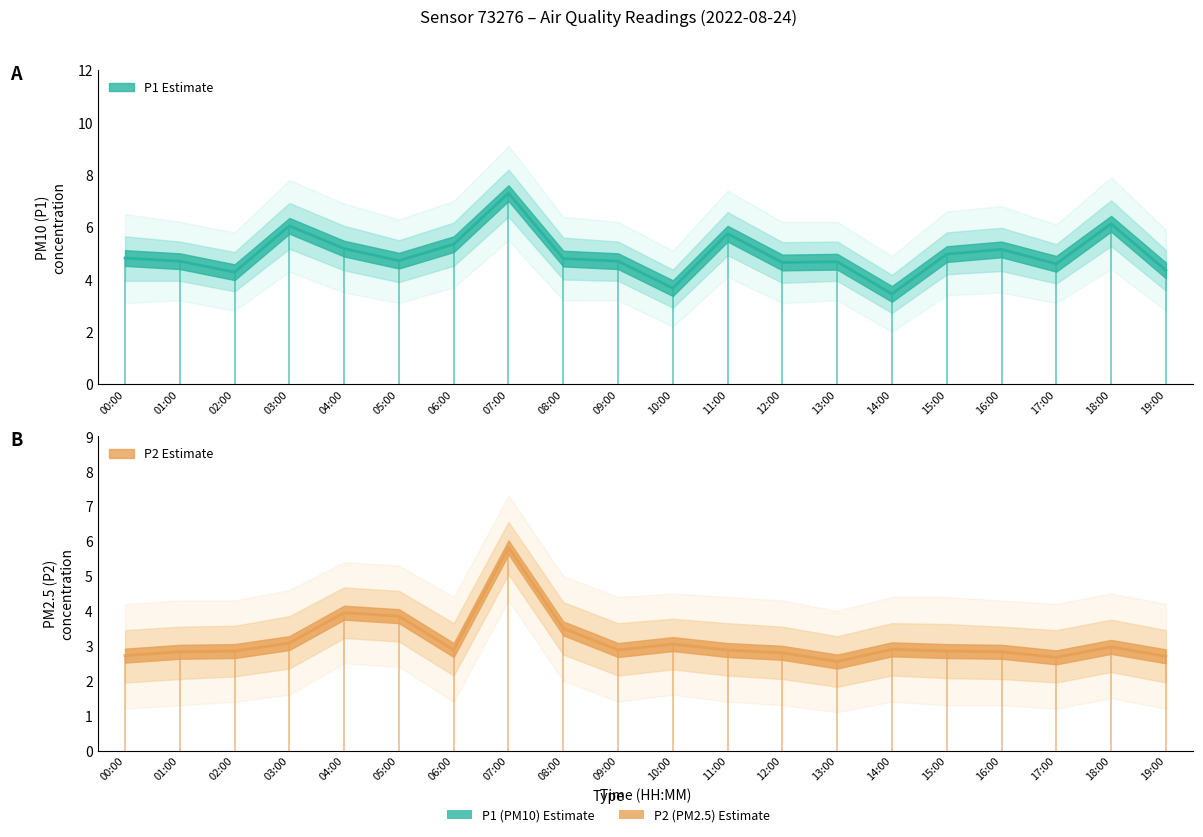

Reading right to left, extract all data points from this chart.

P1: 19:00=4.3	18:00=6.1	17:00=4.6	16:00=5.2	15:00=5.0	14:00=3.5	13:00=4.7	12:00=4.7	11:00=5.8	10:00=3.7	09:00=4.7	08:00=4.8	07:00=7.3	06:00=5.3	05:00=4.7	04:00=5.2	03:00=6.0	02:00=4.3	01:00=4.7	00:00=4.8
P2: 19:00=2.7	18:00=3.0	17:00=2.7	16:00=2.8	15:00=2.9	14:00=2.9	13:00=2.5	12:00=2.8	11:00=2.9	10:00=3.0	09:00=2.9	08:00=3.5	07:00=5.8	06:00=2.9	05:00=3.9	04:00=4.0	03:00=3.1	02:00=2.9	01:00=2.8	00:00=2.7